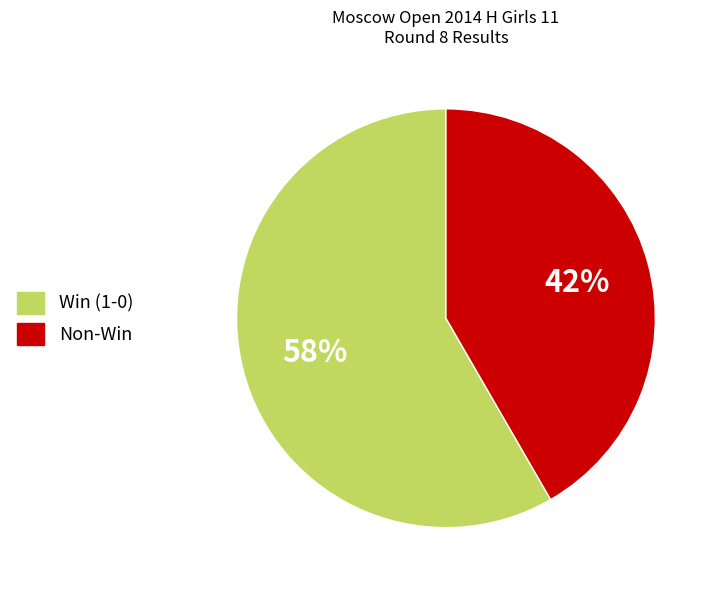

Is the sum of Non-Win and Win (1-0) greater than half?

Yes